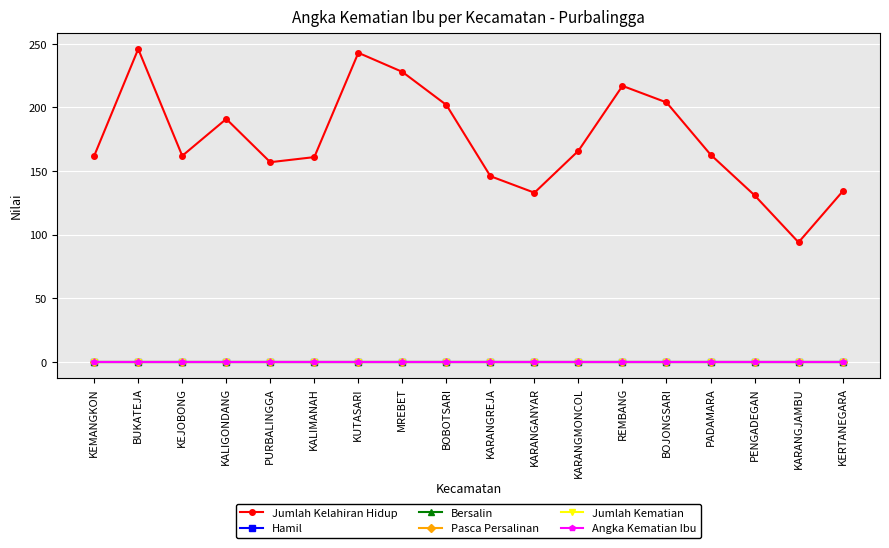

Which series has the largest total across all categories?

Jumlah Kelahiran Hidup